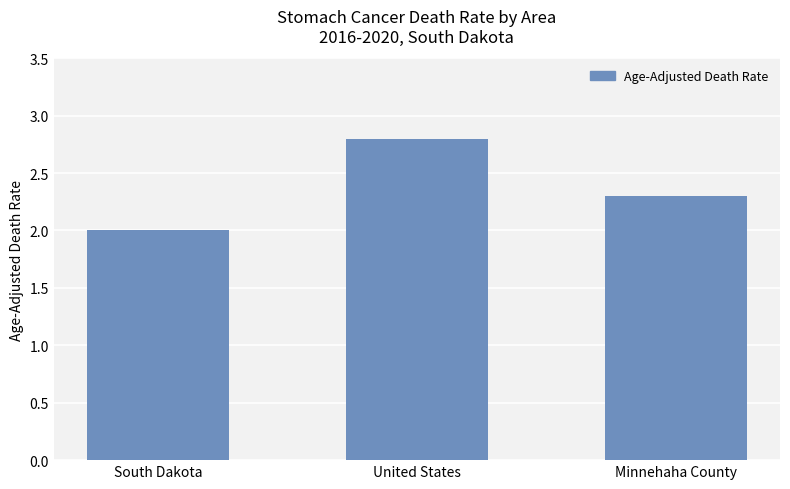

What is the ratio of the value at South Dakota to the value at United States?

0.7